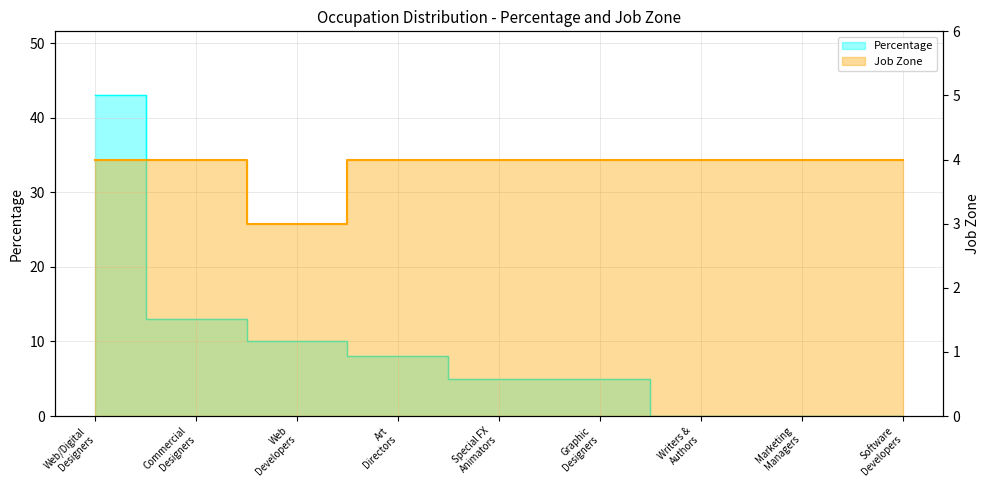

What is the highest value of the Percentage series?

43